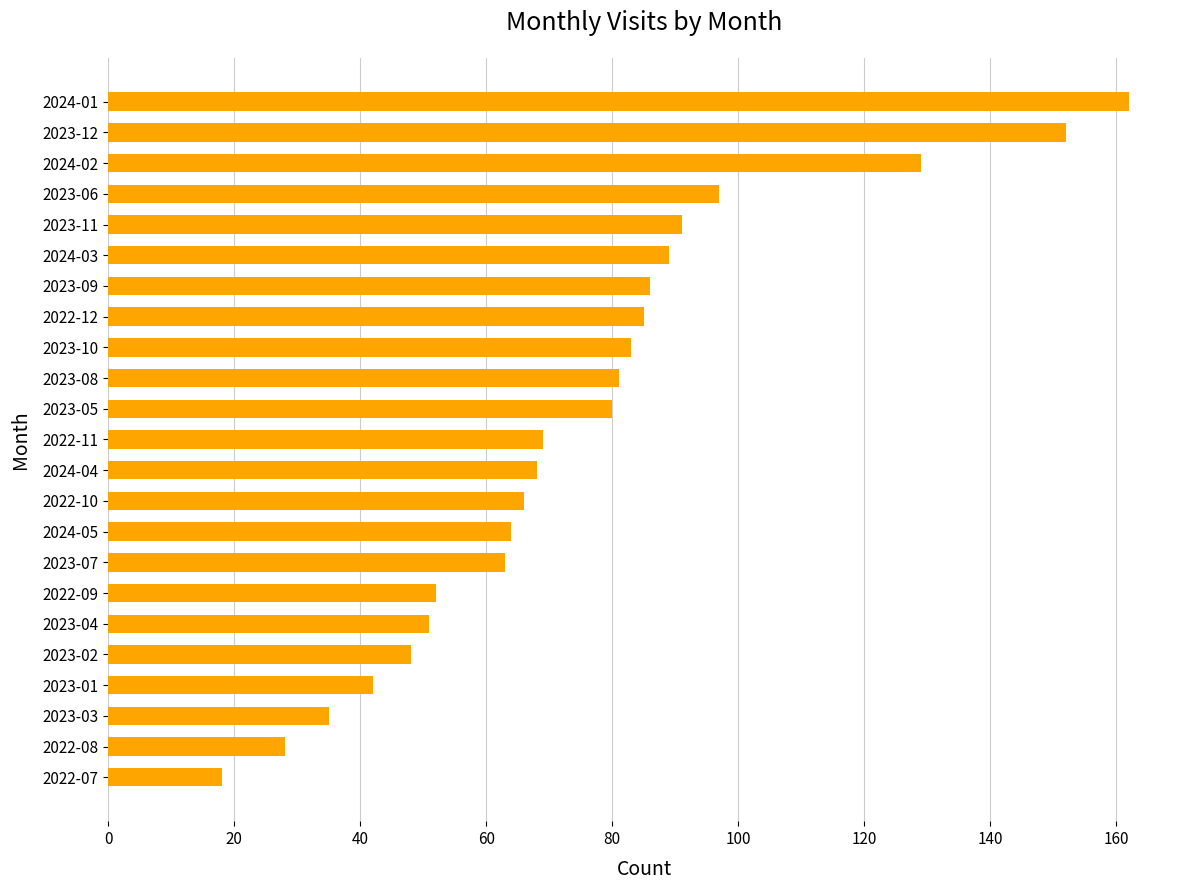

What is the difference between the second highest and minimum values?

134